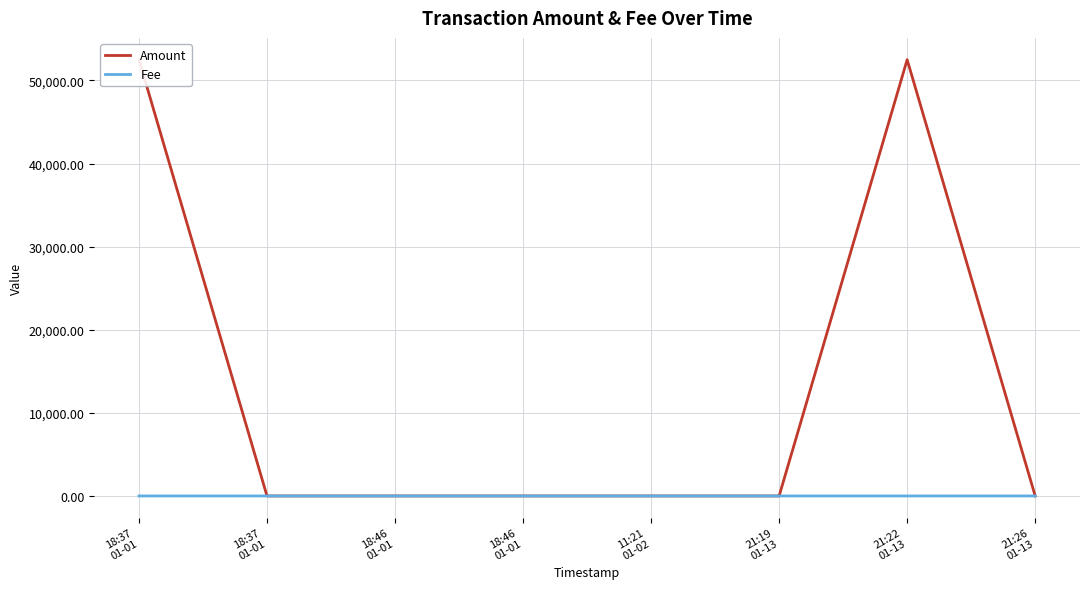

Rank the series by their maximum value, from lowest to highest.

Fee, Amount